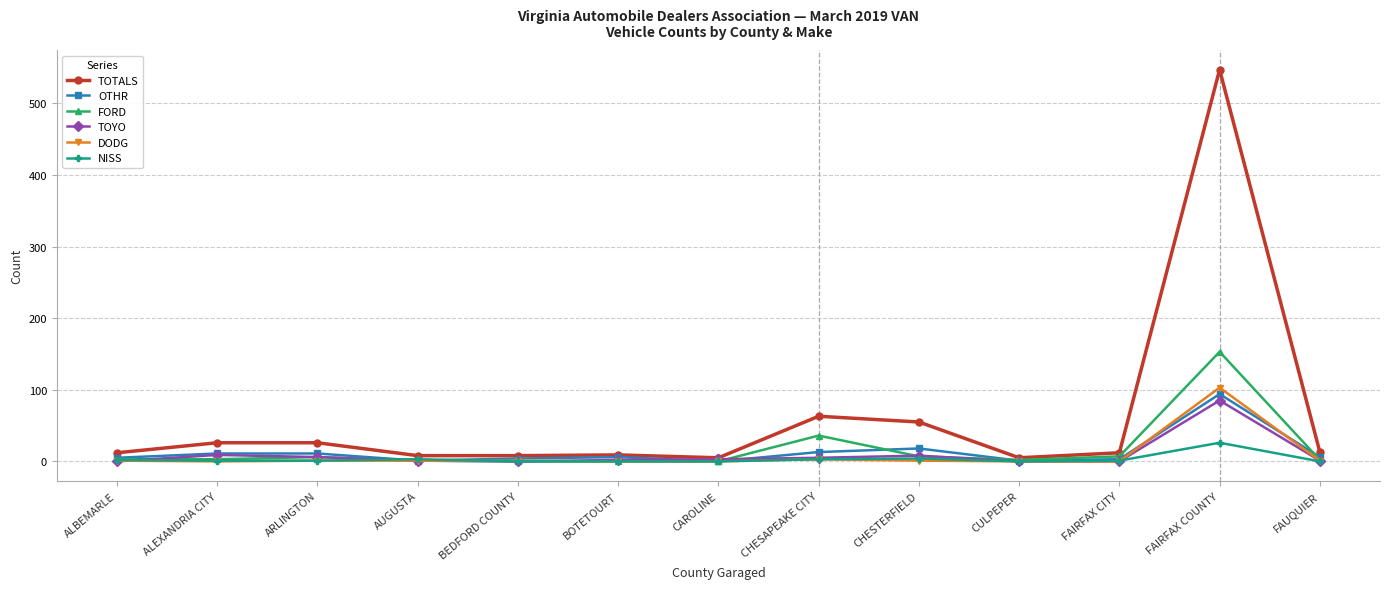

What is the sum of the OTHR values at CHESAPEAKE CITY and BOTETOURT?

19